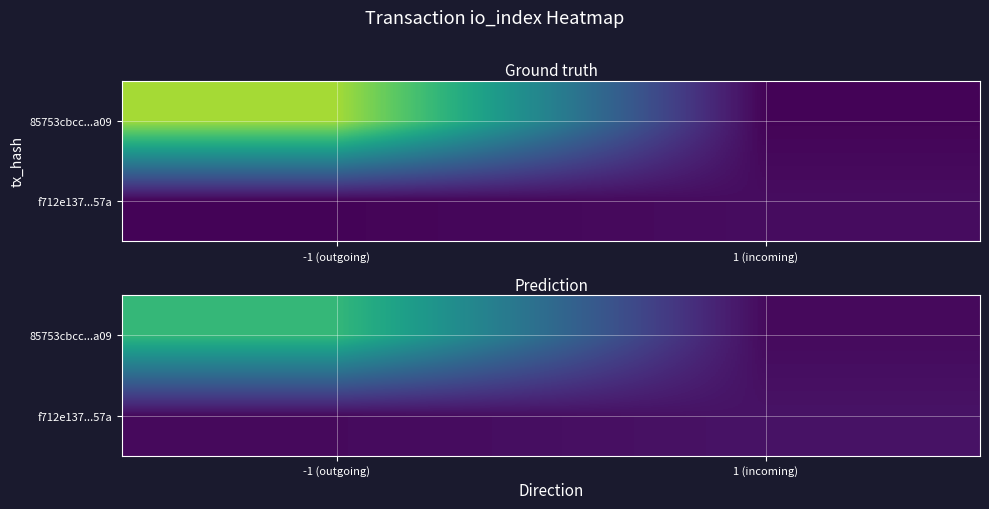

List the series in order of their overall mean, highest first.

85753cbcc...a09, f712e137...57a